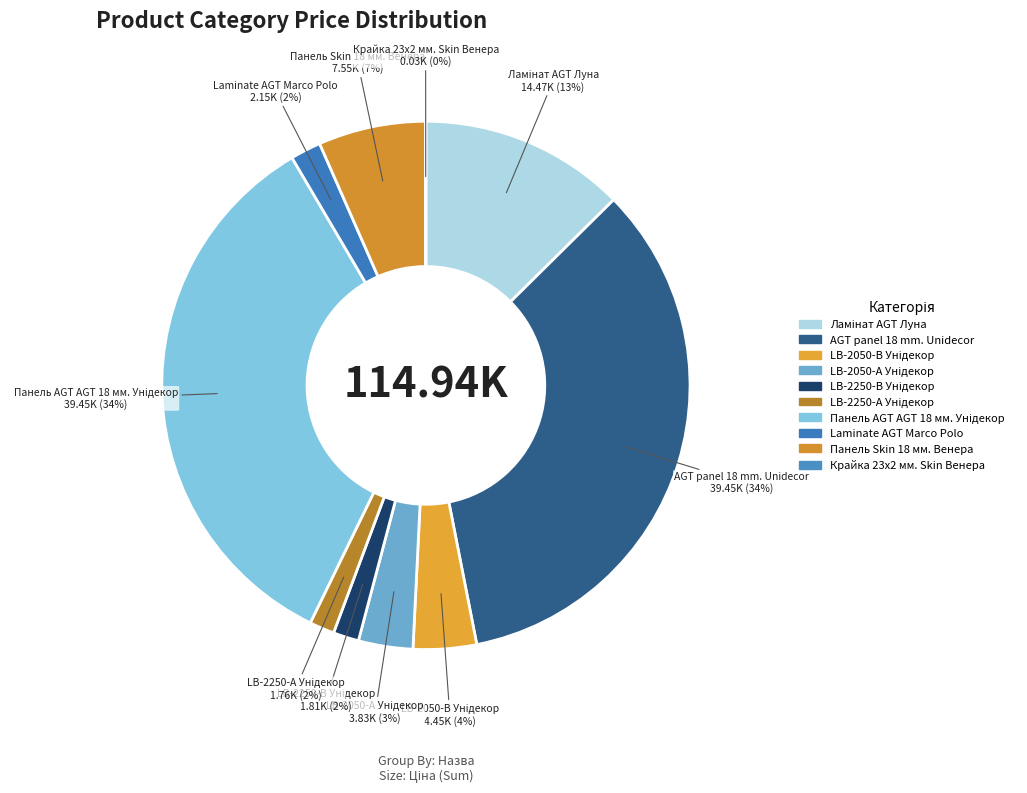

Does Laminate AGT Marco Polo represent more than half of the total?

No